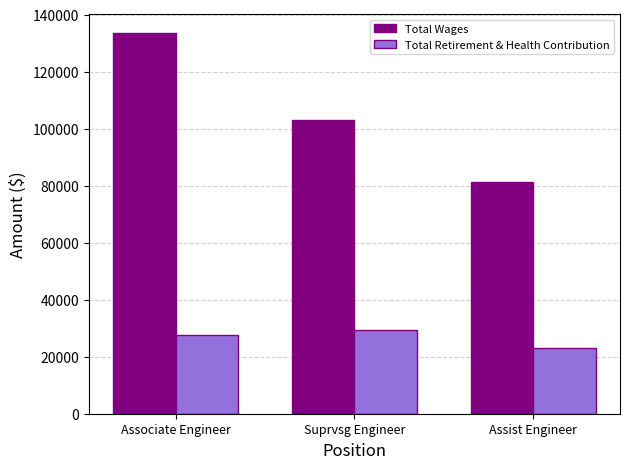

At which category is the sum across all series the highest?

Associate Engineer